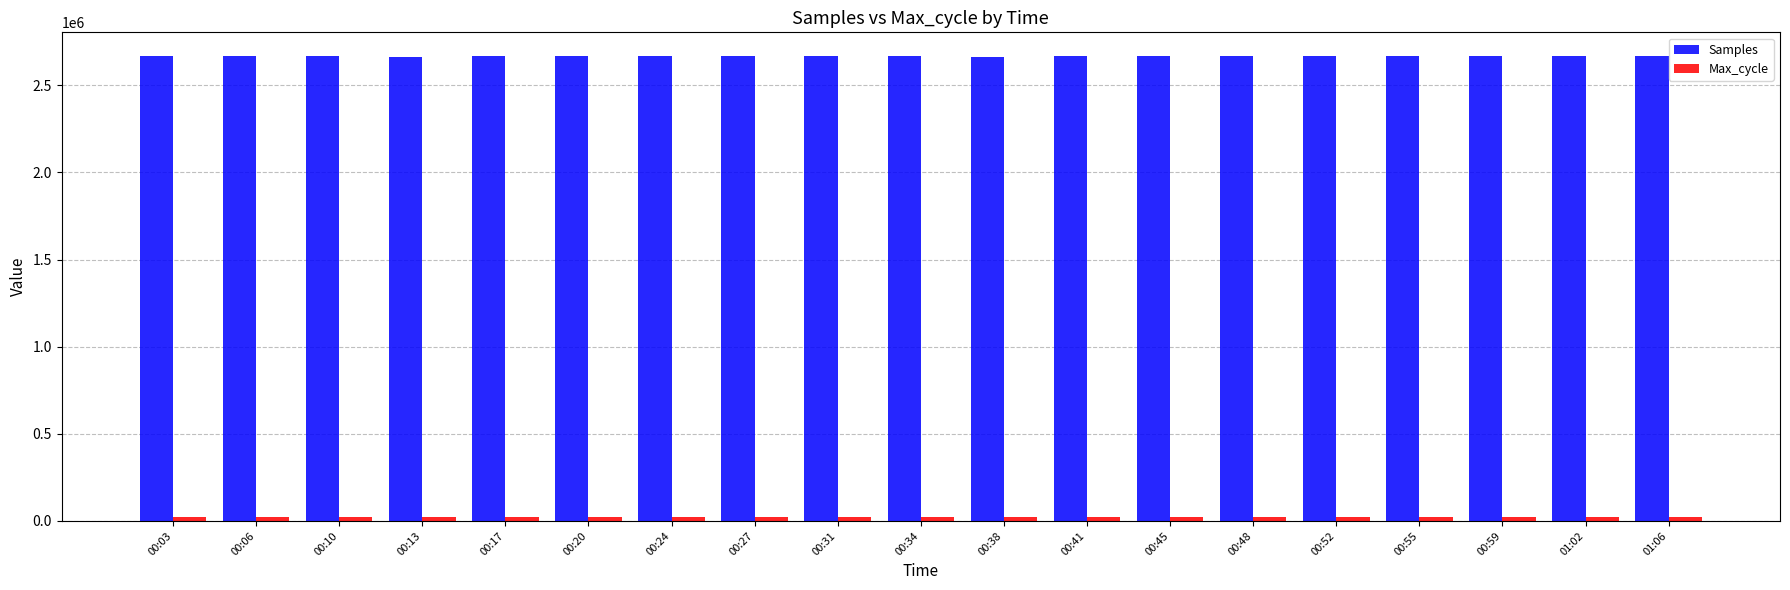

True or false: Samples has a value of 899417 at 00:31.

False